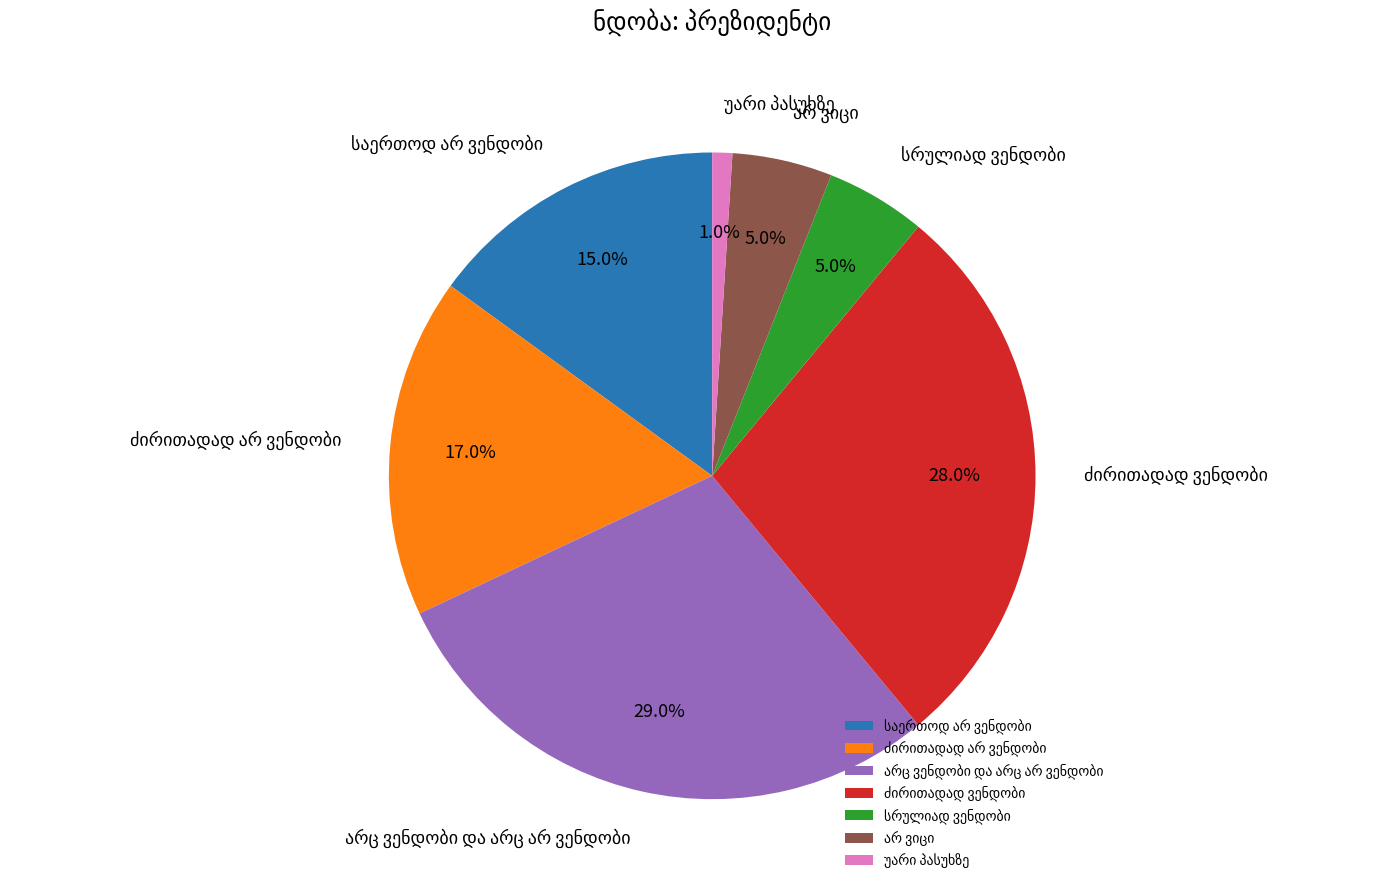

Does any single category account for the majority?

No